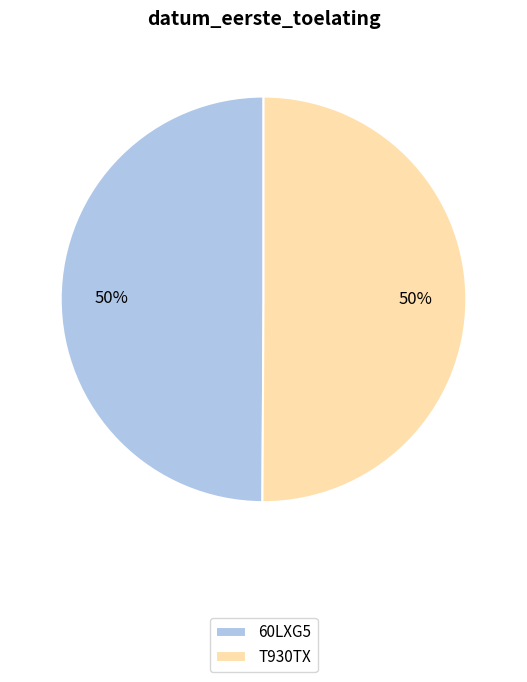

Is it true that T930TX is 50% of the pie?

True